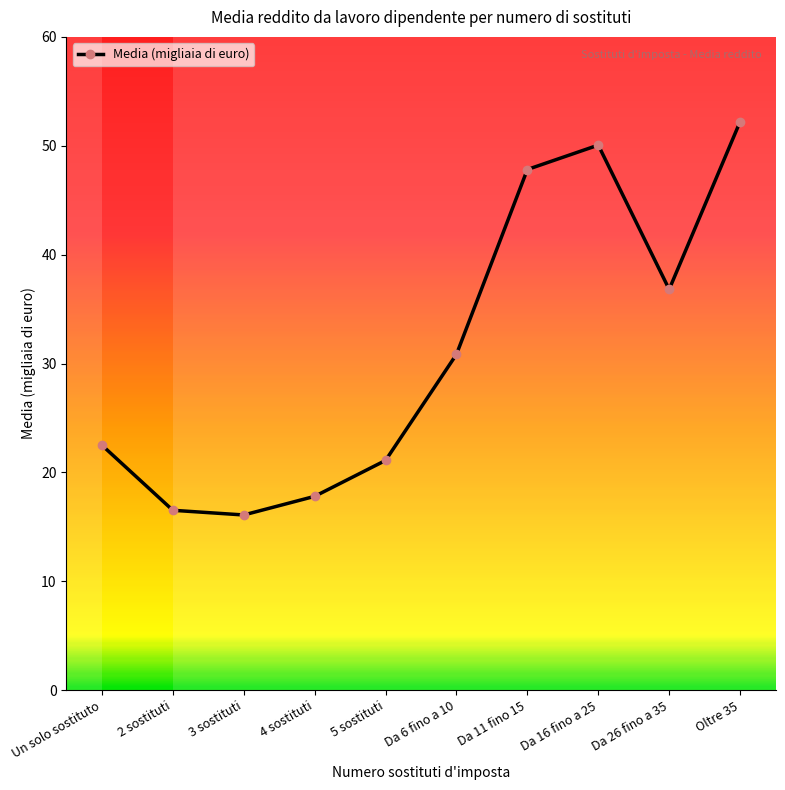

How many lines are shown in the chart?

1